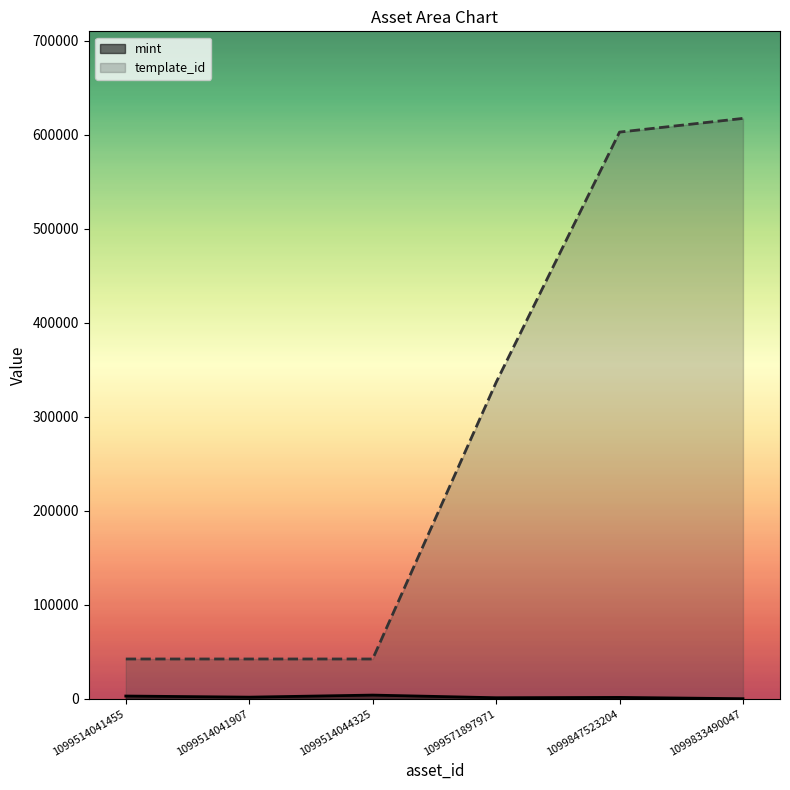

Which has a higher value, 1099514044325 or 1099514041907?

1099514044325